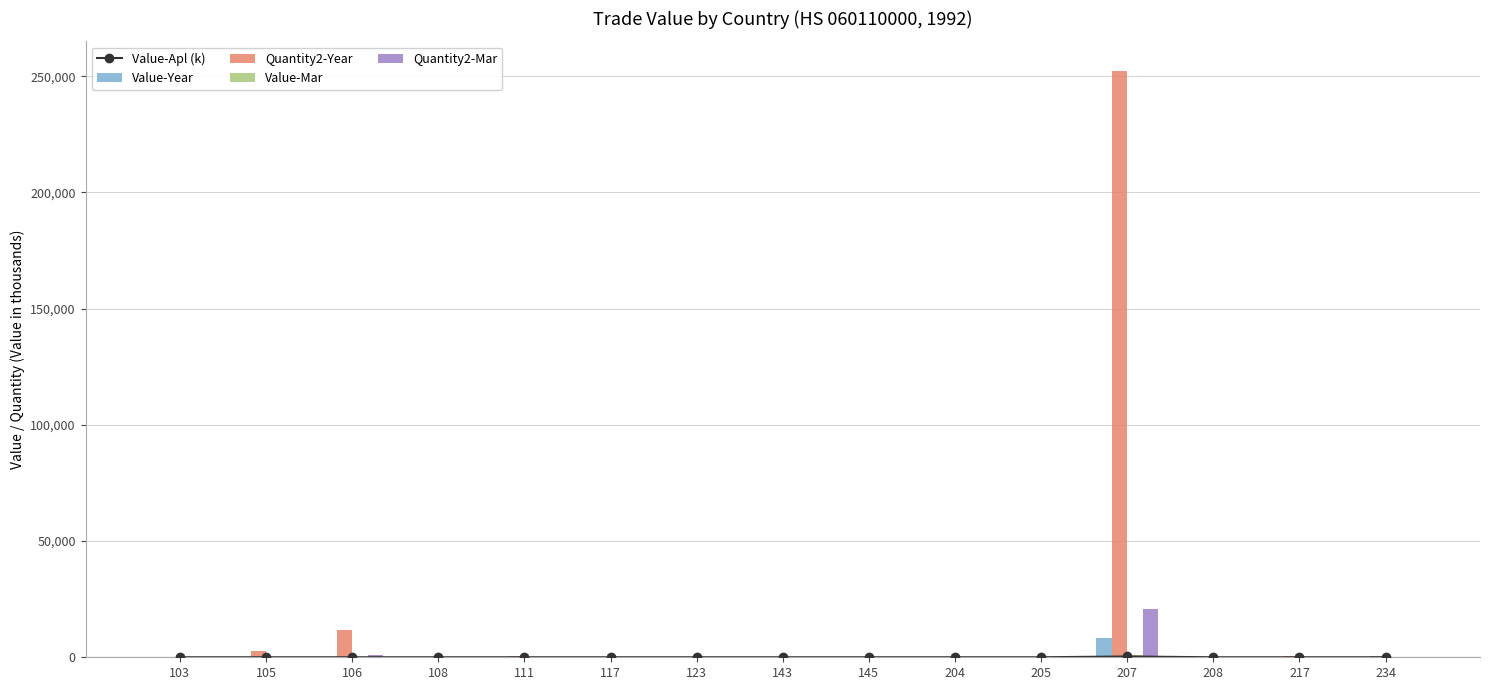

What is the sum of all Value-Apl (k) values?

354.5